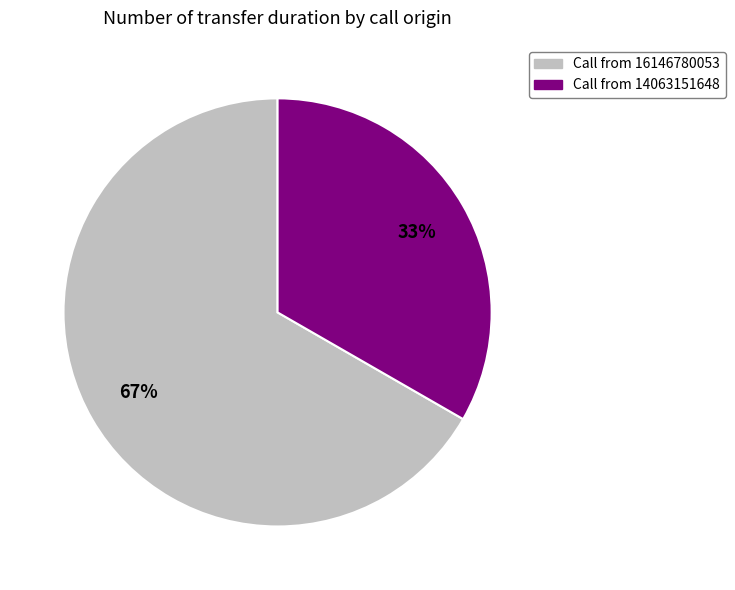

What is the ratio of the value at Call from 16146780053 to the value at Call from 14063151648?

2.0